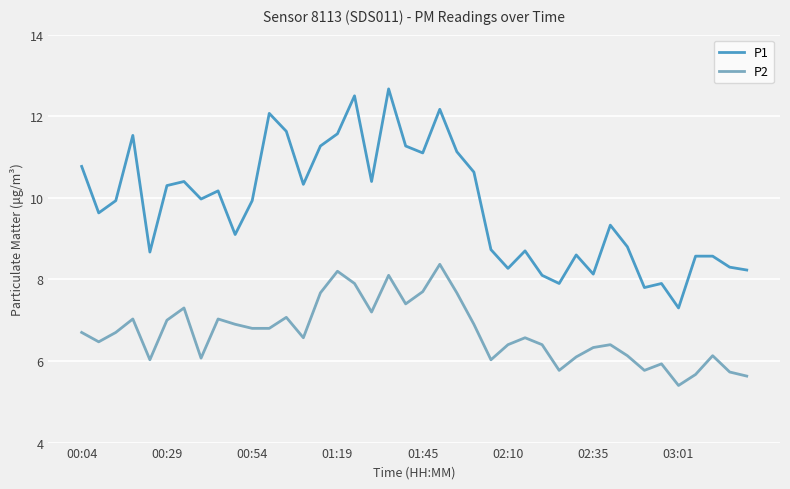

Which series has the widest spread of values?

P1